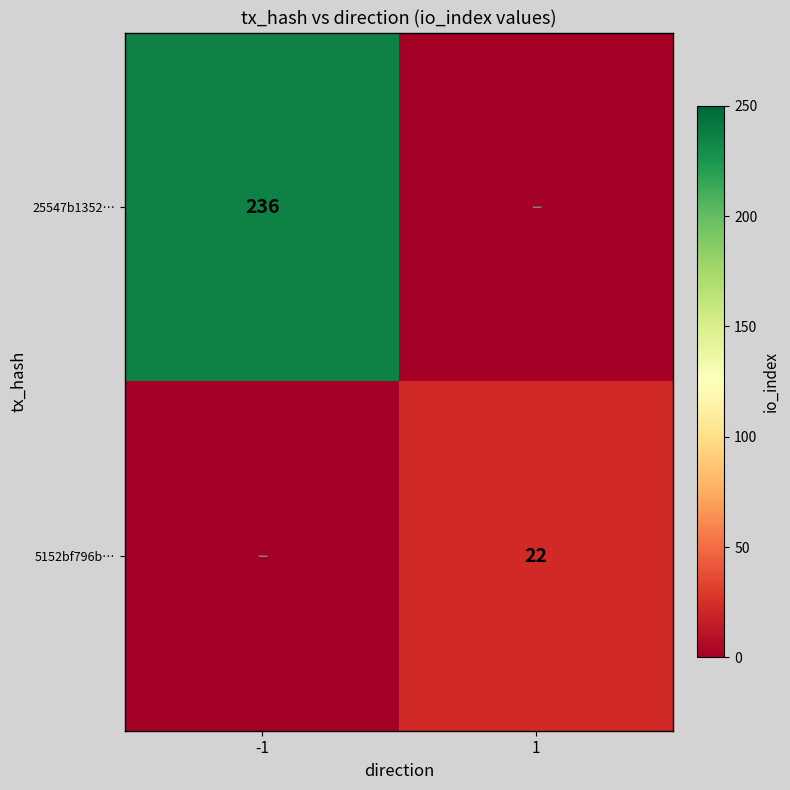

The value of 5152bf796b… at 1 is 34. True or false?

False